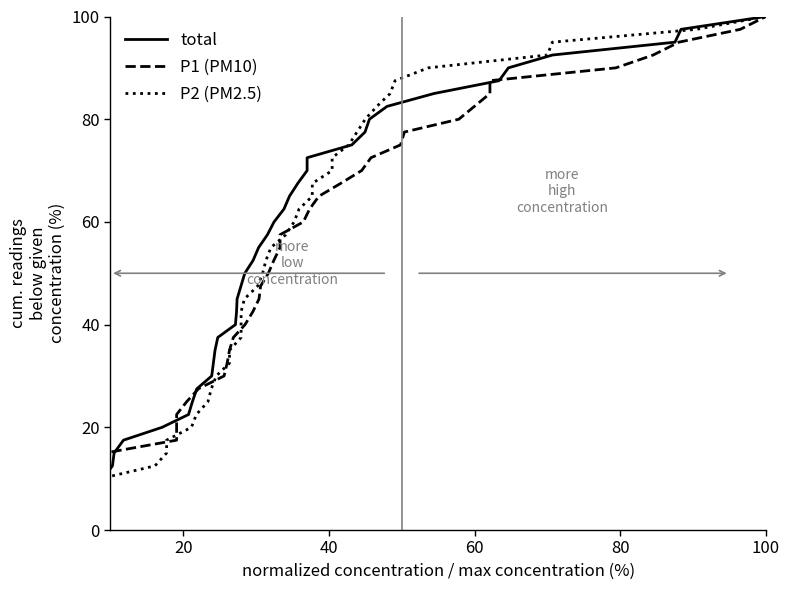

How many lines are shown in the chart?

3